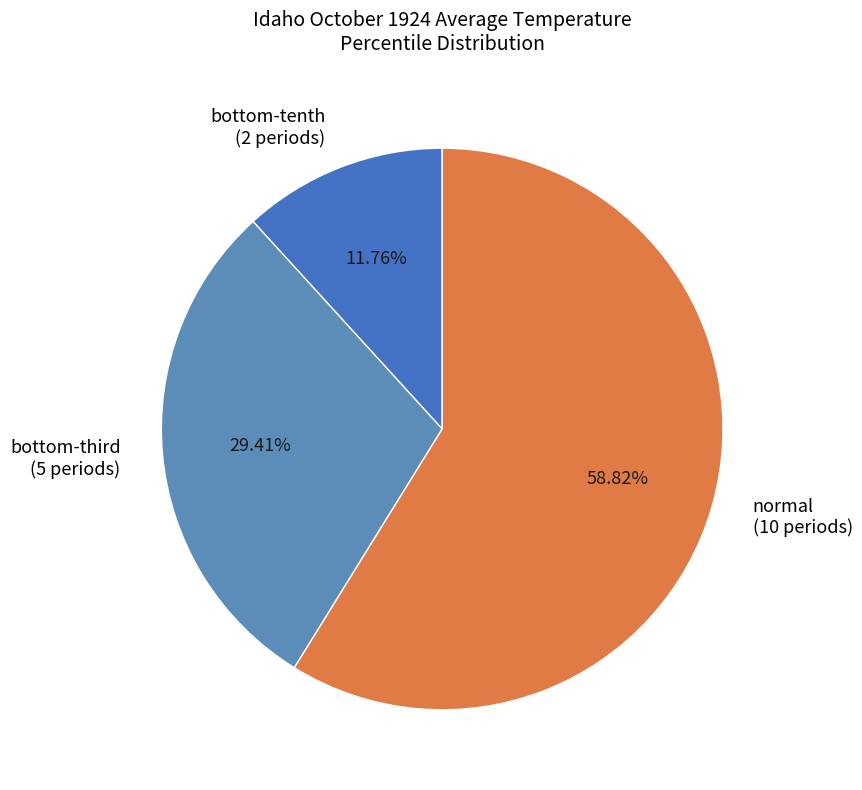

How many segments does this pie chart have?

3